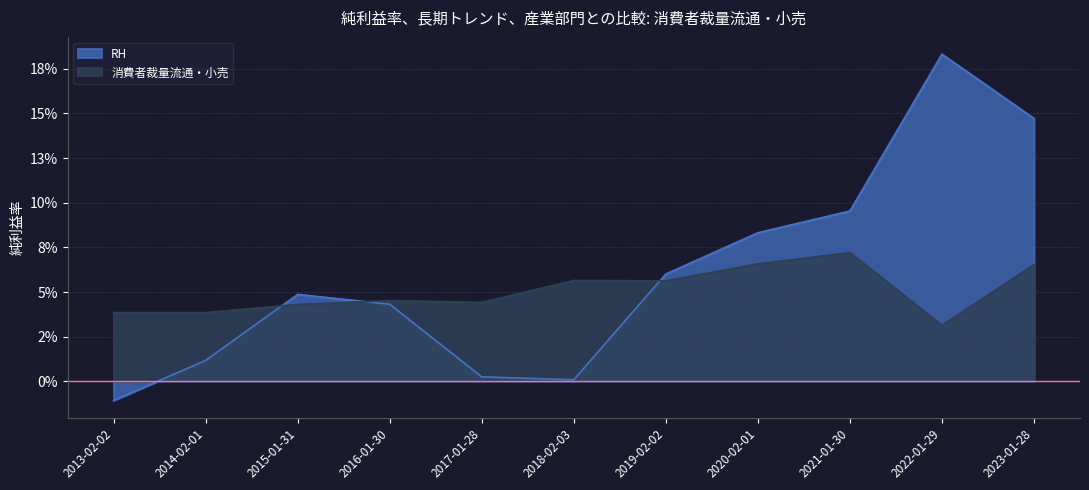

What is the sum of all 消費者裁量流通・小売 values?

0.6